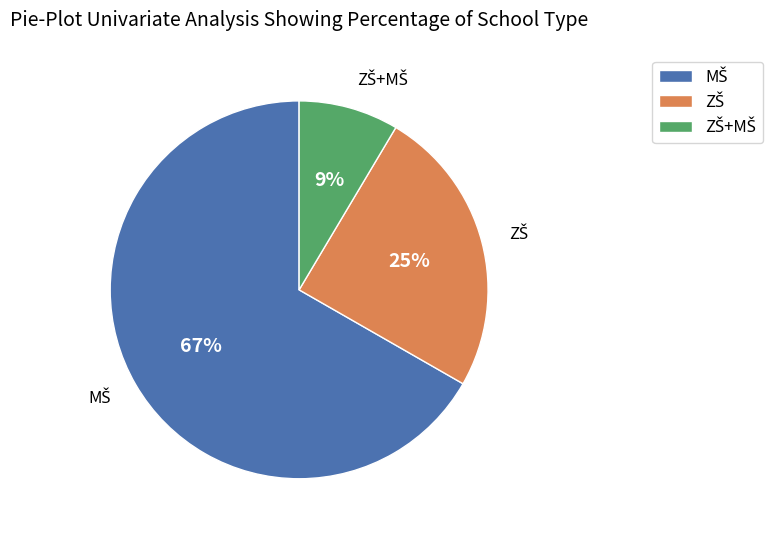

How many slices are in this pie chart?

3